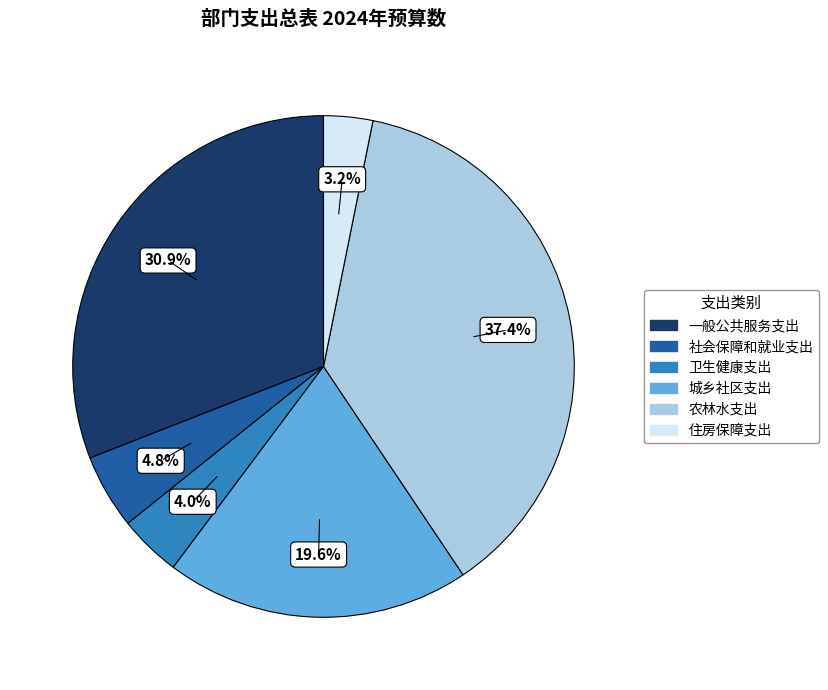

Rank the categories by value from highest to lowest.

农林水支出, 一般公共服务支出, 城乡社区支出, 社会保障和就业支出, 卫生健康支出, 住房保障支出